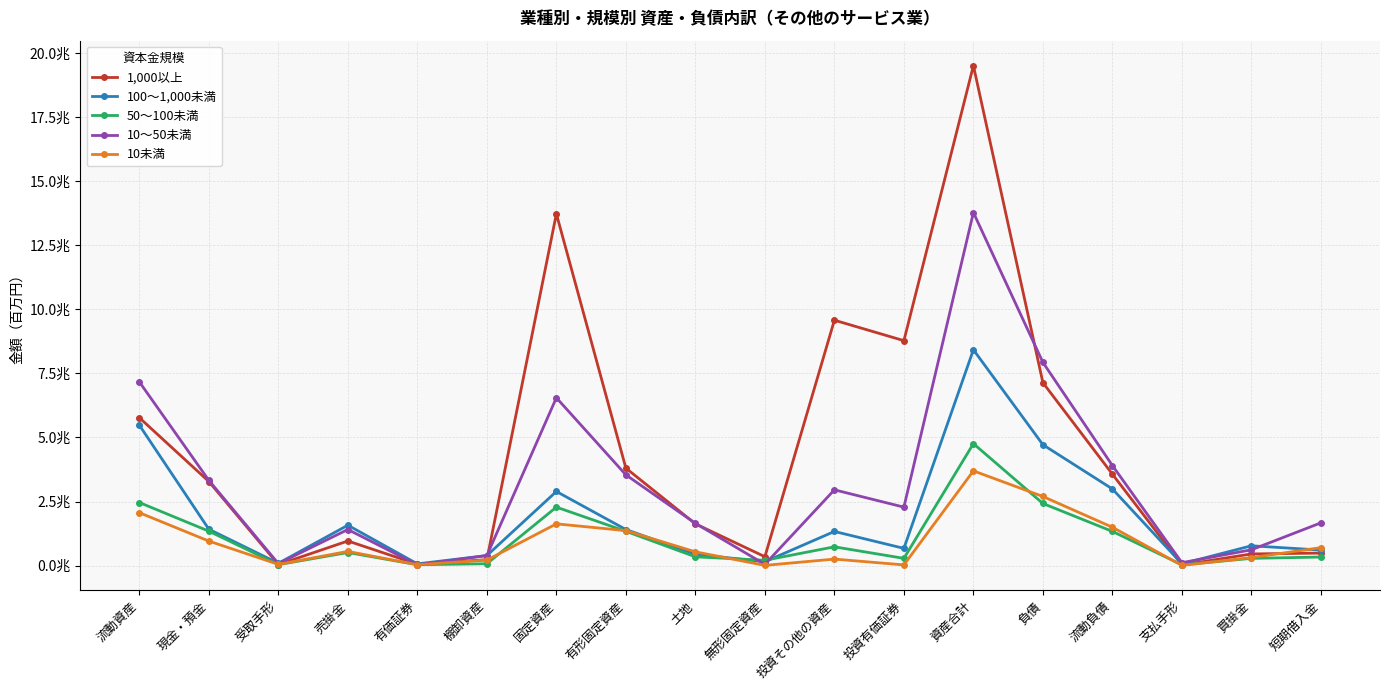

What is the lowest value of the 10未満 series?

9537